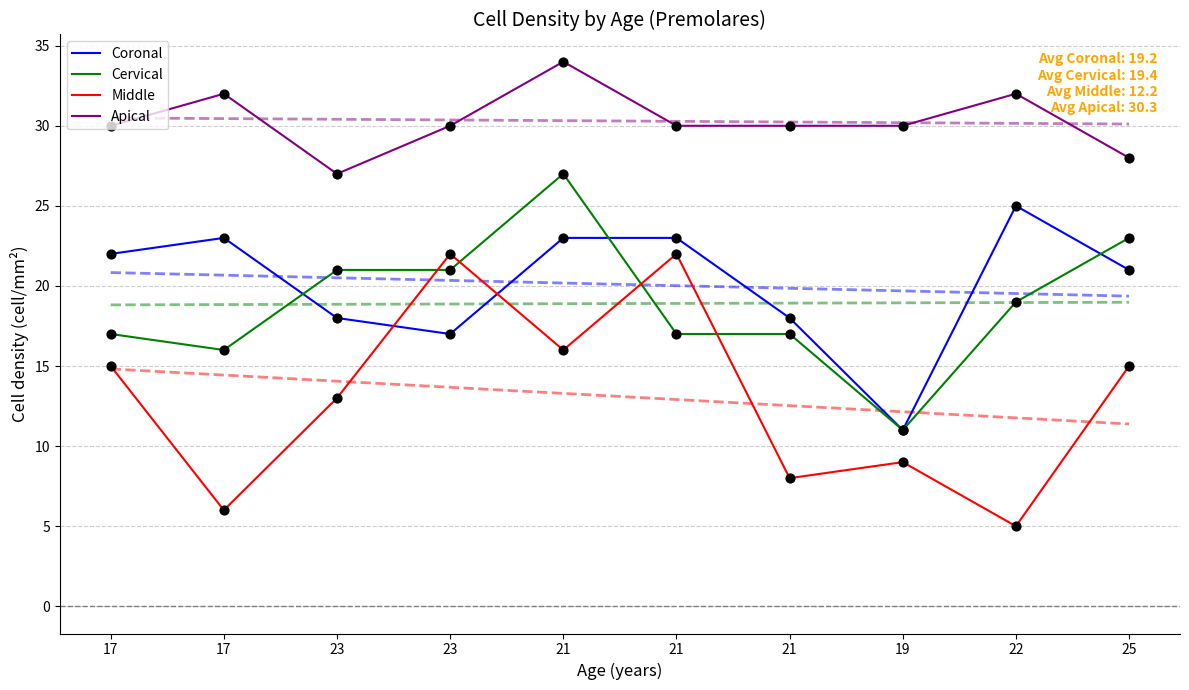

What is the total value across all series at 19?

61